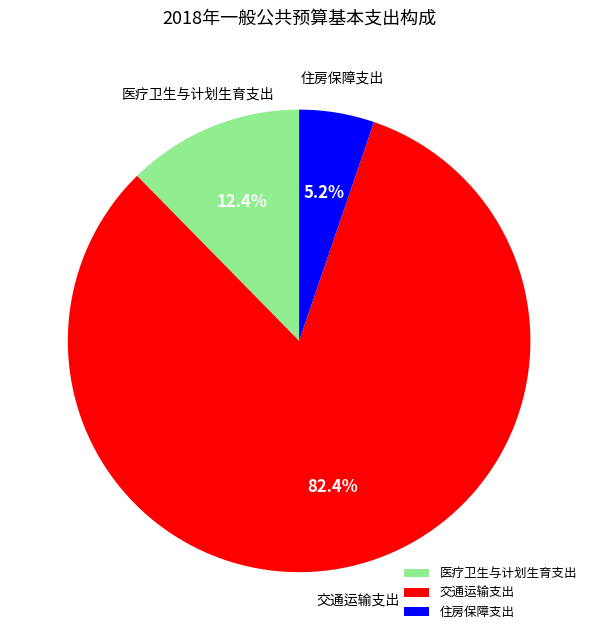

Rank the categories by value from highest to lowest.

交通运输支出, 医疗卫生与计划生育支出, 住房保障支出